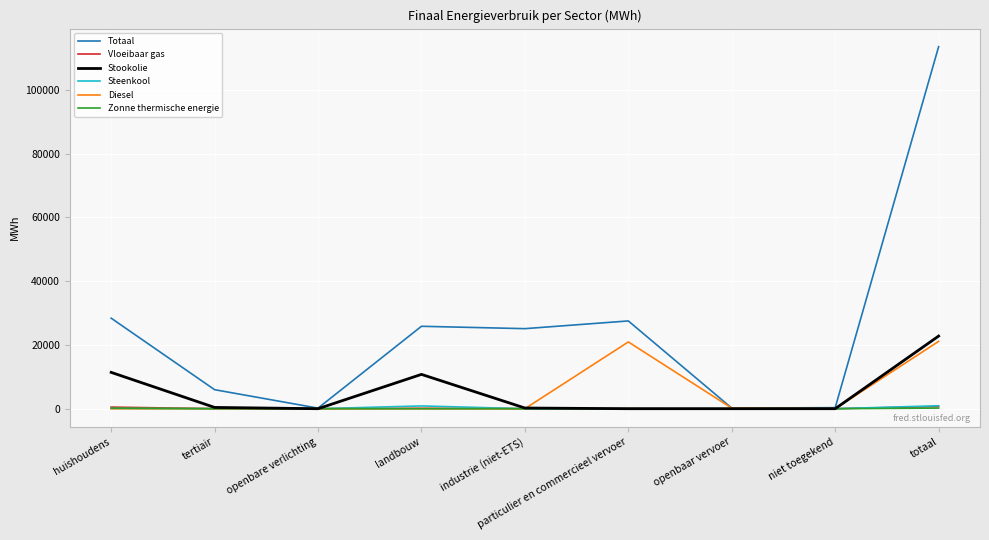

The value of Stookolie at niet toegekend is 0.0. True or false?

True